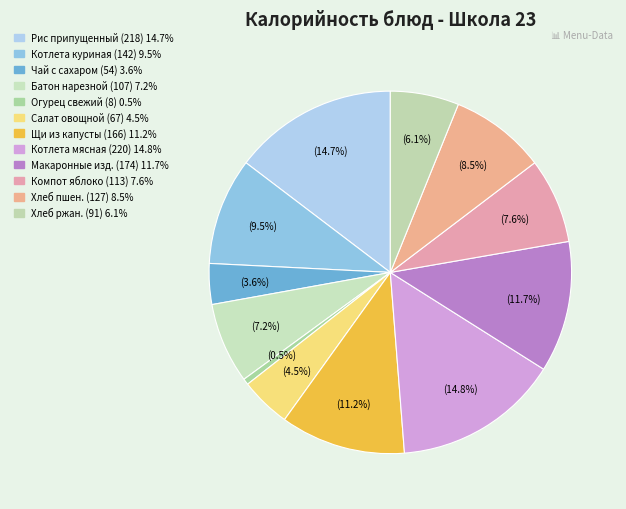

How many segments does this pie chart have?

12